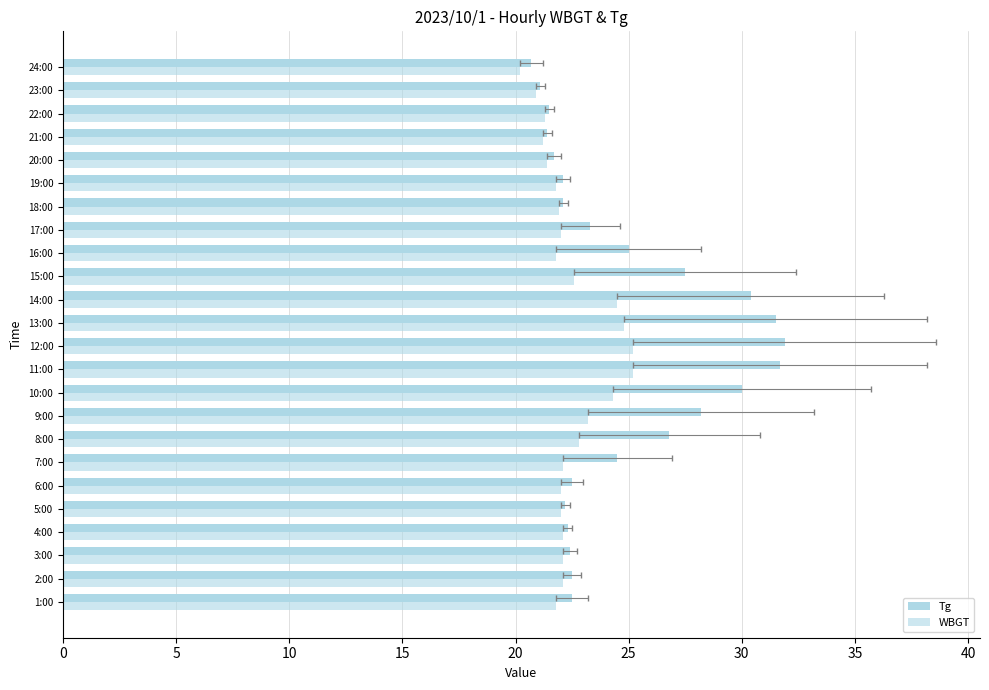

The WBGT series shows 4.7 at 4:00. True or false?

False